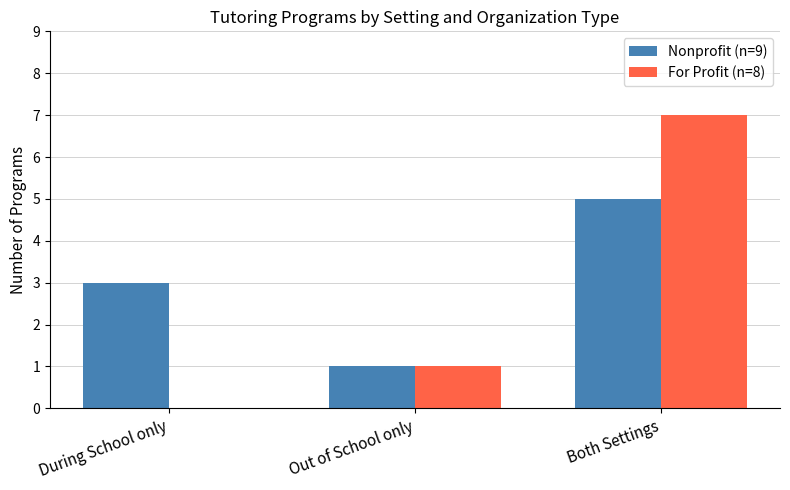

Which label corresponds to the largest value in the chart?

Both Settings